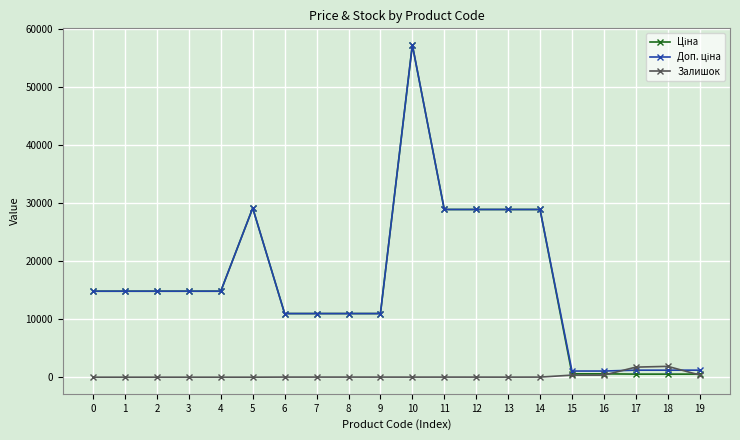

What is the total value across all series at 0?

29635.2